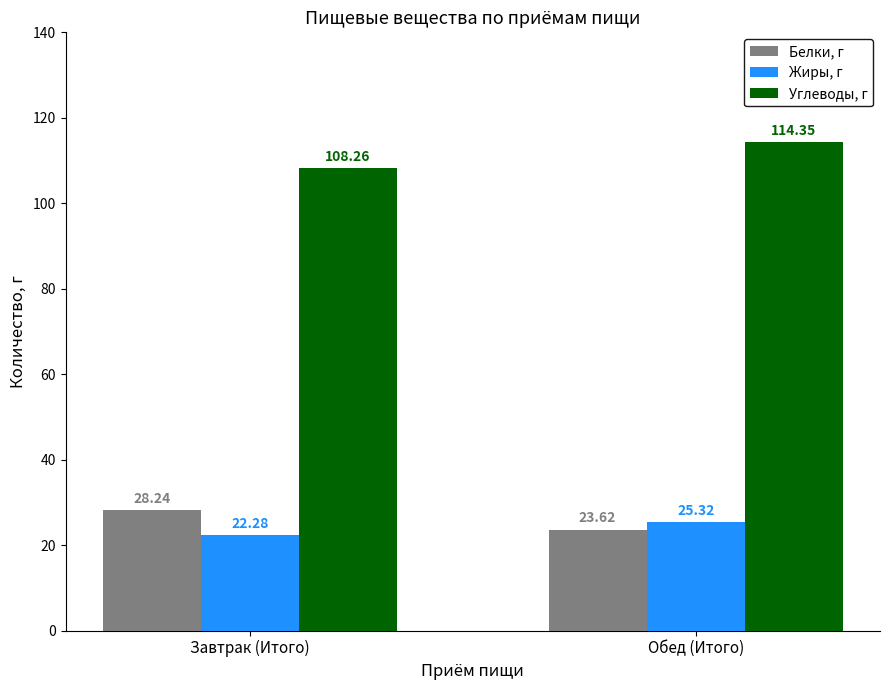

How many data points does each series have?

2